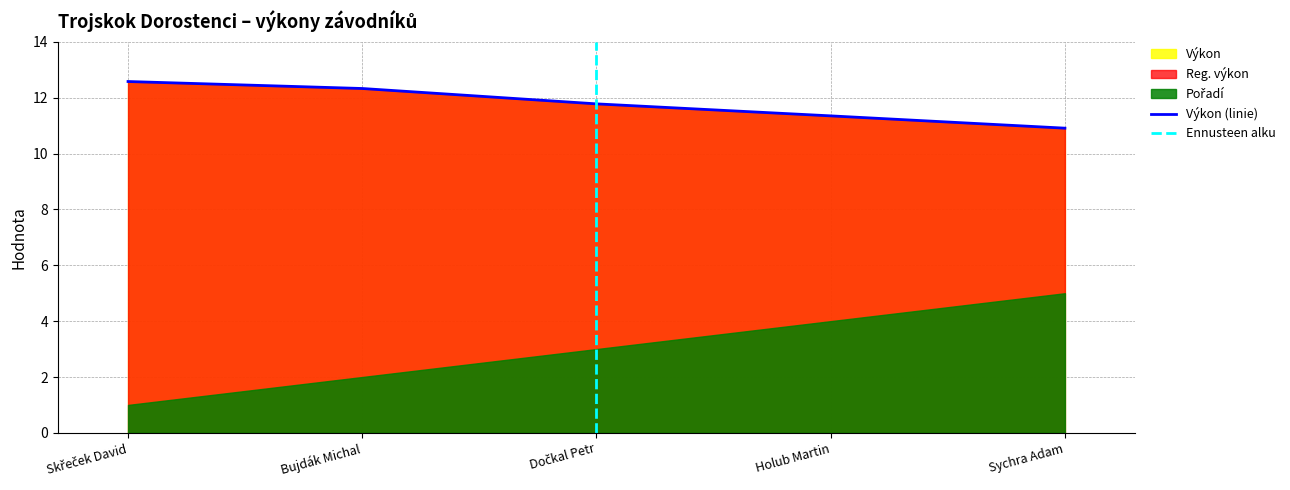

At how many categories does at least one series exceed 3?

5